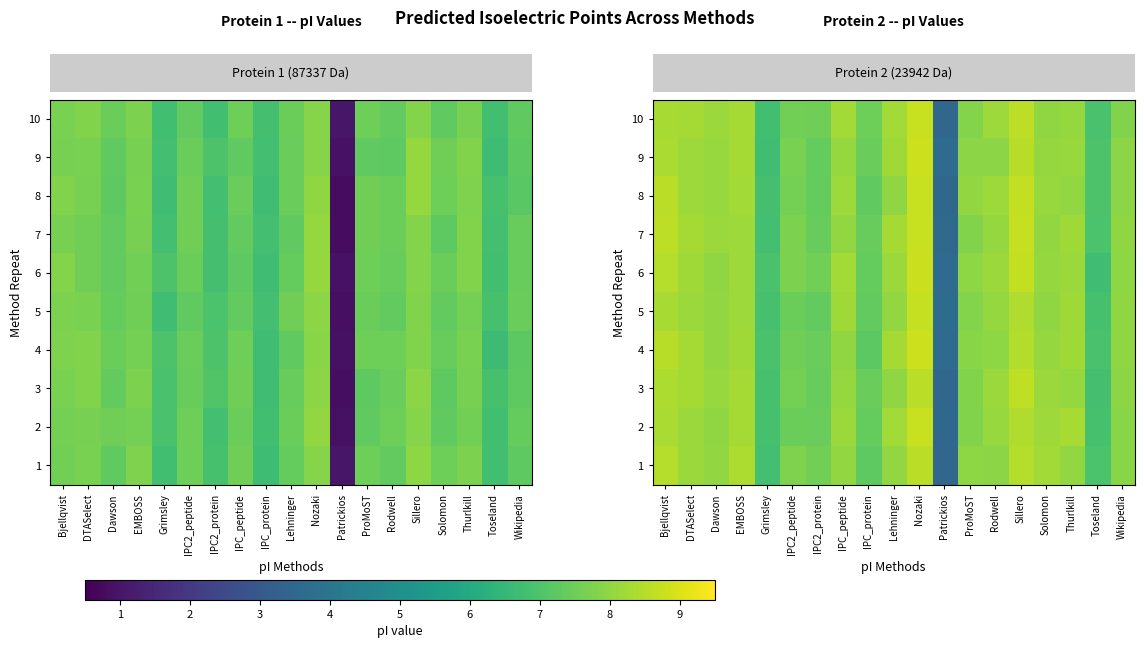

The value of row_3 at IPC_protein is 2.6. True or false?

False